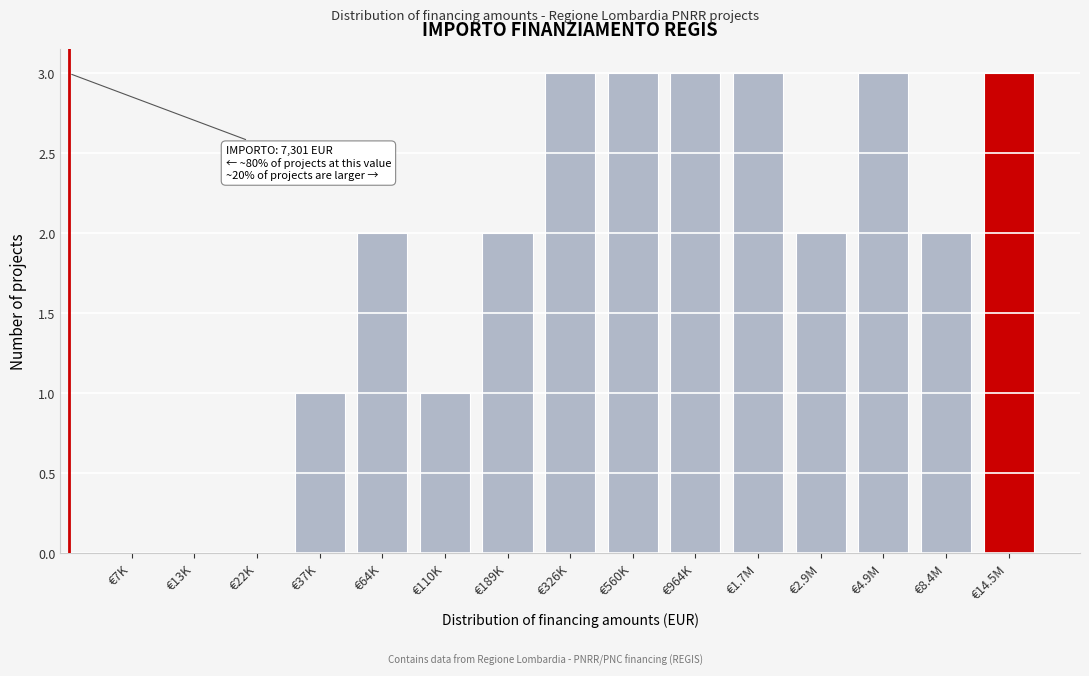

Reading left to right, what are all the values shown in this chart?

€7K=0	€13K=0	€22K=0	€37K=1	€64K=2	€110K=1	€189K=2	€326K=3	€560K=3	€964K=3	€1.7M=3	€2.9M=2	€4.9M=3	€8.4M=2	€14.5M=3